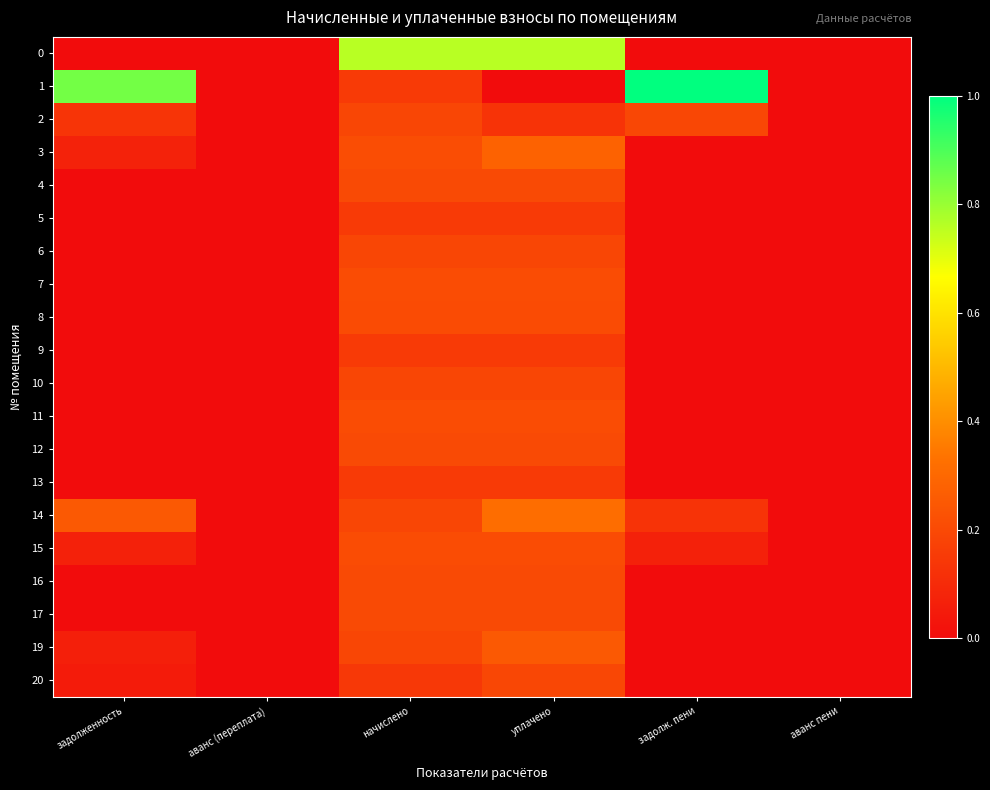

Reading left to right, transcribe all the data shown in this chart.

0: задолженность=0.0	аванс (переплата)=0.0	начислено=0.8	уплачено=0.8	задолж. пени=0.0	аванс пени=0.0
1: задолженность=0.8	аванс (переплата)=0.0	начислено=0.2	уплачено=0.0	задолж. пени=1.0	аванс пени=0.0
2: задолженность=0.1	аванс (переплата)=0.0	начислено=0.2	уплачено=0.1	задолж. пени=0.2	аванс пени=0.0
3: задолженность=0.1	аванс (переплата)=0.0	начислено=0.2	уплачено=0.3	задолж. пени=0.0	аванс пени=0.0
4: задолженность=0.0	аванс (переплата)=0.0	начислено=0.2	уплачено=0.2	задолж. пени=0.0	аванс пени=0.0
5: задолженность=0.0	аванс (переплата)=0.0	начислено=0.2	уплачено=0.2	задолж. пени=0.0	аванс пени=0.0
6: задолженность=0.0	аванс (переплата)=0.0	начислено=0.2	уплачено=0.2	задолж. пени=0.0	аванс пени=0.0
7: задолженность=0.0	аванс (переплата)=0.0	начислено=0.2	уплачено=0.2	задолж. пени=0.0	аванс пени=0.0
8: задолженность=0.0	аванс (переплата)=0.0	начислено=0.2	уплачено=0.2	задолж. пени=0.0	аванс пени=0.0
9: задолженность=0.0	аванс (переплата)=0.0	начислено=0.2	уплачено=0.2	задолж. пени=0.0	аванс пени=0.0
10: задолженность=0.0	аванс (переплата)=0.0	начислено=0.2	уплачено=0.2	задолж. пени=0.0	аванс пени=0.0
11: задолженность=0.0	аванс (переплата)=0.0	начислено=0.2	уплачено=0.2	задолж. пени=0.0	аванс пени=0.0
12: задолженность=0.0	аванс (переплата)=0.0	начислено=0.2	уплачено=0.2	задолж. пени=0.0	аванс пени=0.0
13: задолженность=0.0	аванс (переплата)=0.0	начислено=0.2	уплачено=0.2	задолж. пени=0.0	аванс пени=0.0
14: задолженность=0.3	аванс (переплата)=0.0	начислено=0.2	уплачено=0.3	задолж. пени=0.1	аванс пени=0.0
15: задолженность=0.1	аванс (переплата)=0.0	начислено=0.2	уплачено=0.2	задолж. пени=0.1	аванс пени=0.0
16: задолженность=0.0	аванс (переплата)=0.0	начислено=0.2	уплачено=0.2	задолж. пени=0.0	аванс пени=0.0
17: задолженность=0.0	аванс (переплата)=0.0	начислено=0.2	уплачено=0.2	задолж. пени=0.0	аванс пени=0.0
19: задолженность=0.1	аванс (переплата)=0.0	начислено=0.2	уплачено=0.3	задолж. пени=0.0	аванс пени=0.0
20: задолженность=0.0	аванс (переплата)=0.0	начислено=0.1	уплачено=0.2	задолж. пени=0.0	аванс пени=0.0